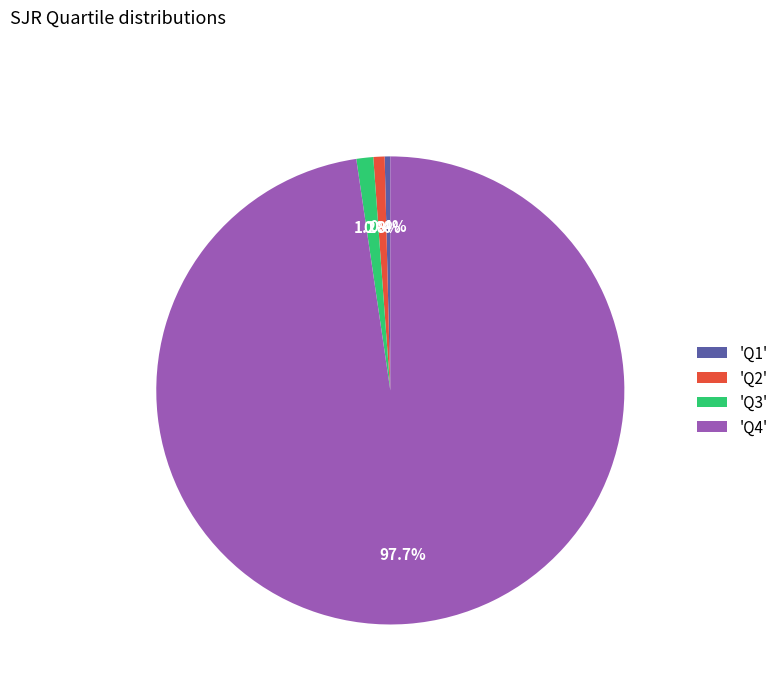

How many slices are in this pie chart?

4